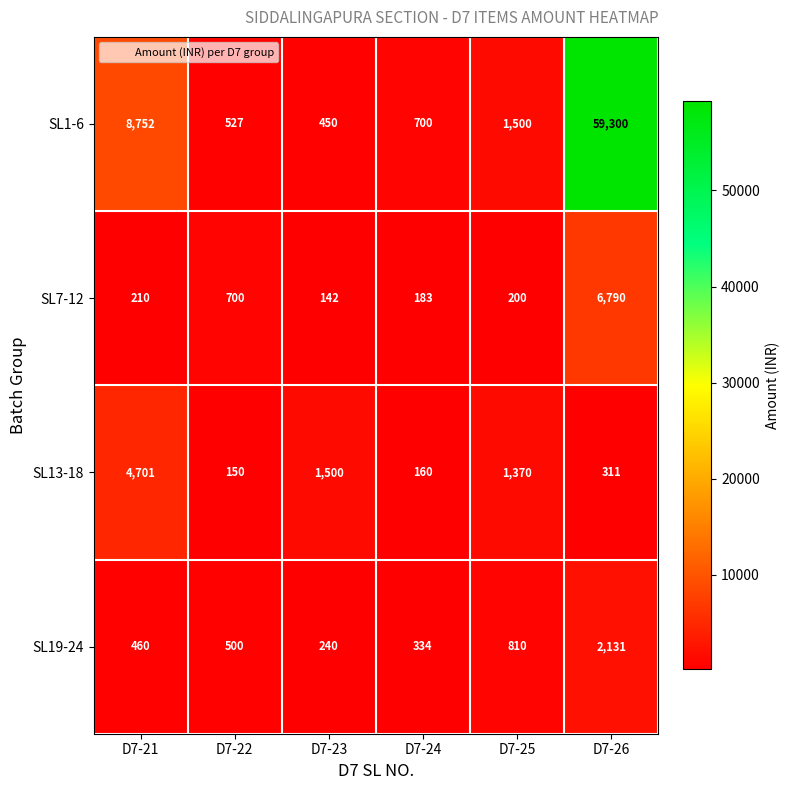

How many distinct data groups are displayed?

4